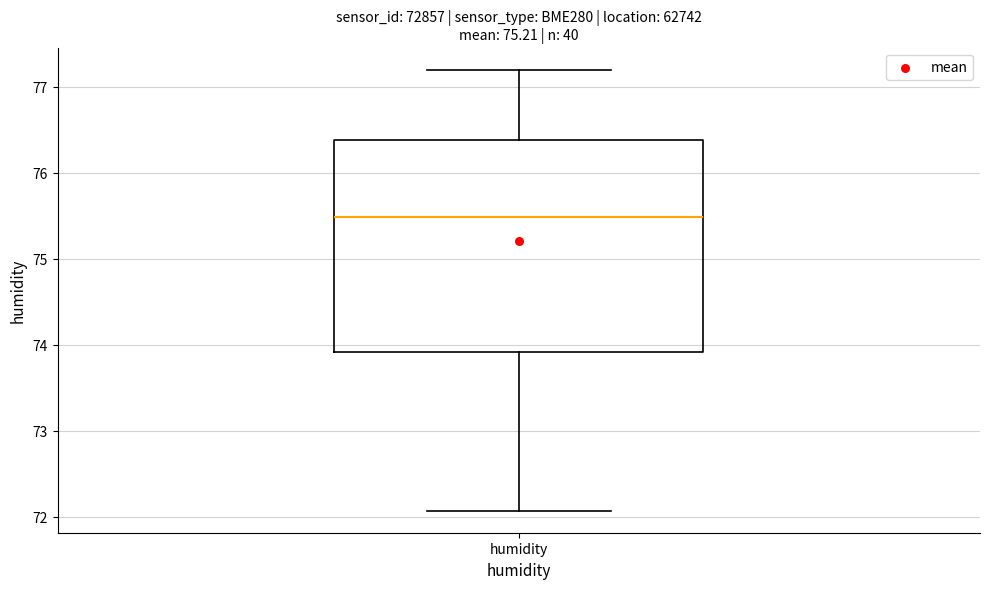

Read this box plot against the y-axis: the position of the median line, the range covered by the box, and the ends of both whiskers. The values are not printed on the chart, so give them approximately, as read against the axis.

median 75.5, box 73.9 to 76.4, whiskers 72.1 to 77.2